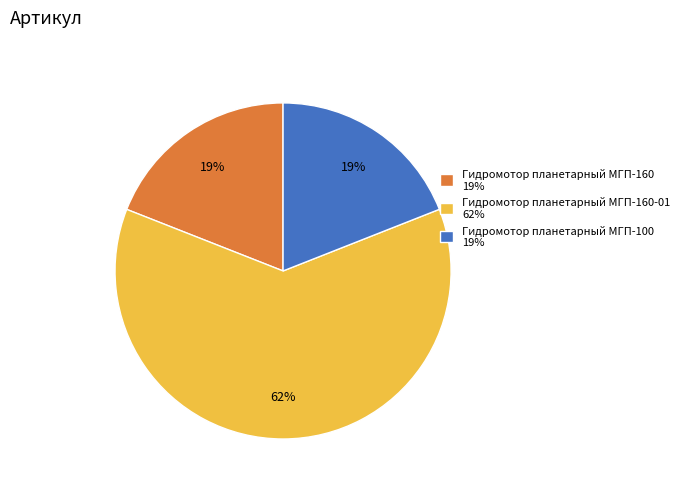

Approximately how many times larger is the value at Гидромотор планетарный МГП-160-01 62% compared to Гидромотор планетарный МГП-160 19%?

3.3